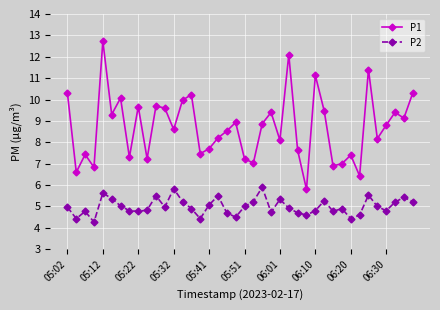

What is the highest value of the P1 series?

12.7